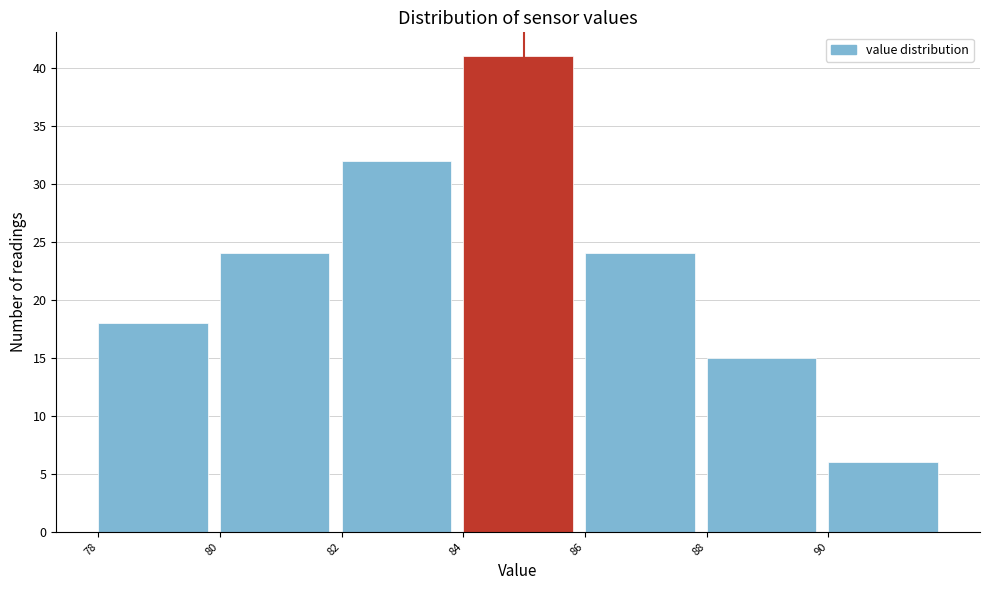

Over which range of the x-axis is the bar tallest?

84 to 86